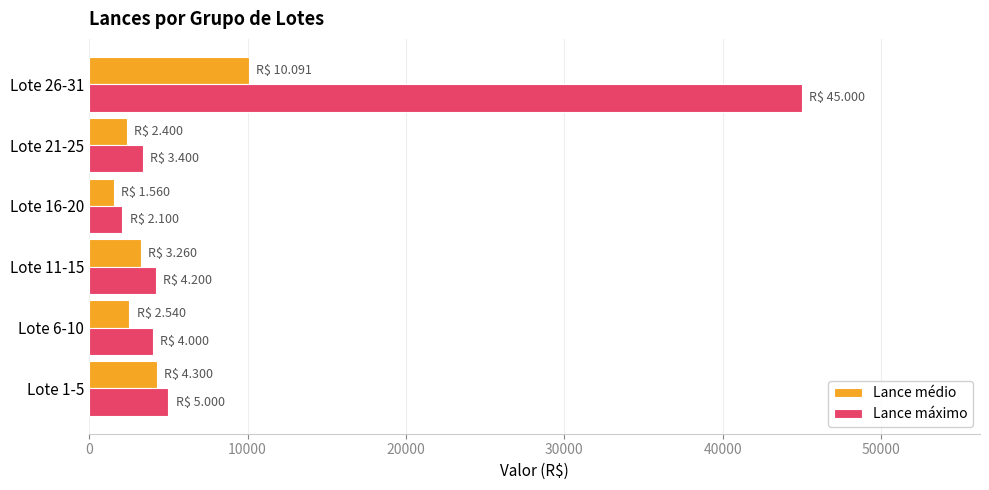

What is the spread (max minus min) of values at Lote 16-20?

540